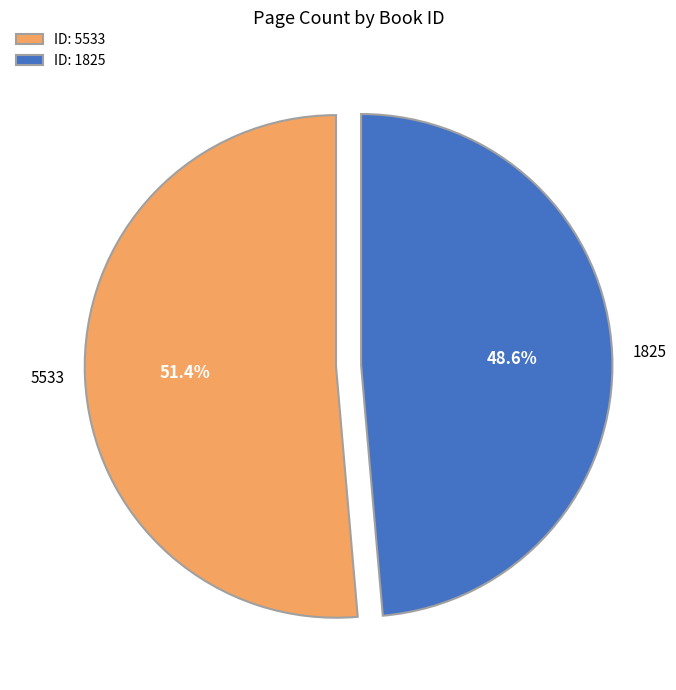

What is the total percentage of ID: 5533 and ID: 1825?

100.0%